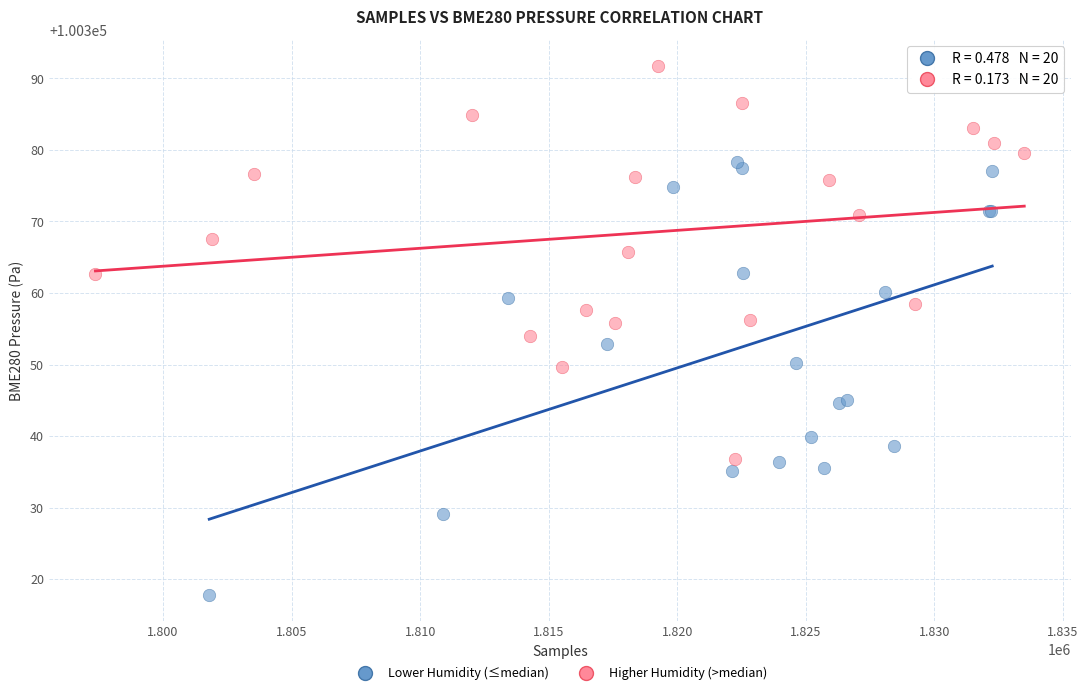

Which series contains the highest Y value?

Higher Humidity (>median)